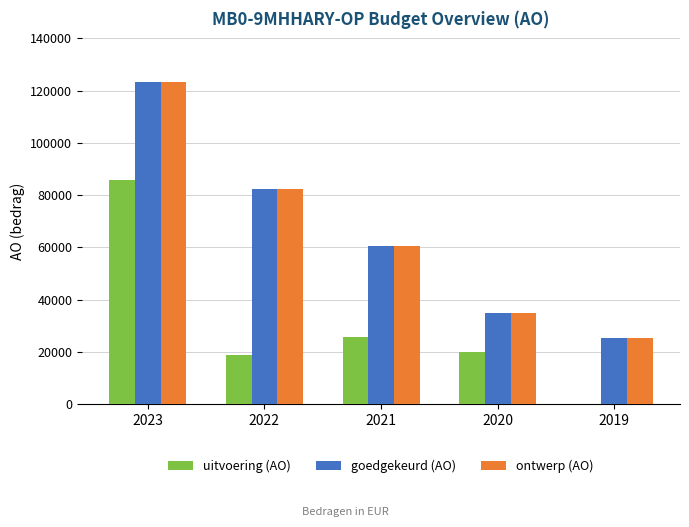

What is the maximum value for goedgekeurd (AO)?

123281